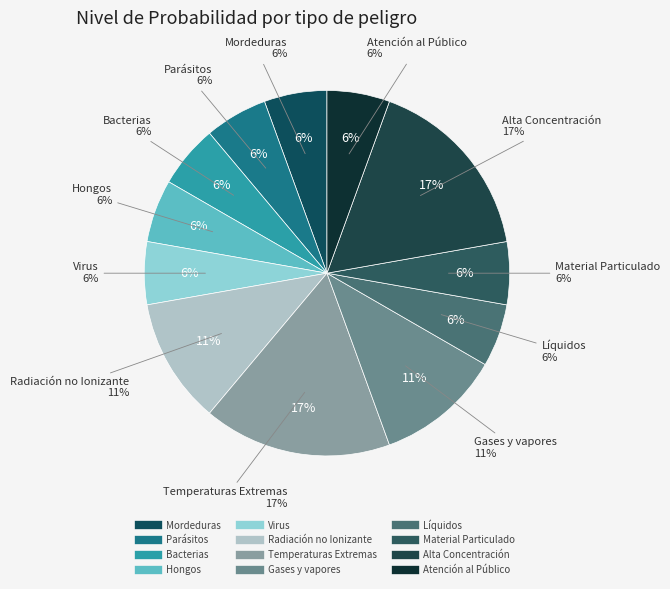

Does Hongos represent more than half of the total?

No